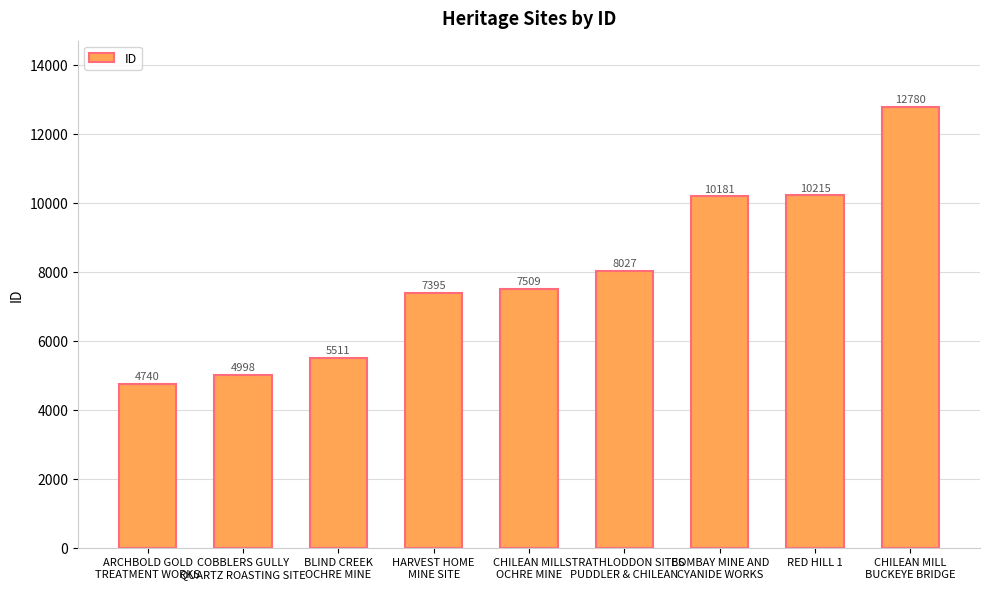

Reading left to right, transcribe all the data shown in this chart.

ARCHBOLD GOLD
TREATMENT WORKS=4740	COBBLERS GULLY
QUARTZ ROASTING SITE=4998	BLIND CREEK
OCHRE MINE=5511	HARVEST HOME
MINE SITE=7395	CHILEAN MILL
OCHRE MINE=7509	STRATHLODDON SITES
PUDDLER & CHILEAN=8027	BOMBAY MINE AND
CYANIDE WORKS=10181	RED HILL 1=10215	CHILEAN MILL
BUCKEYE BRIDGE=12780